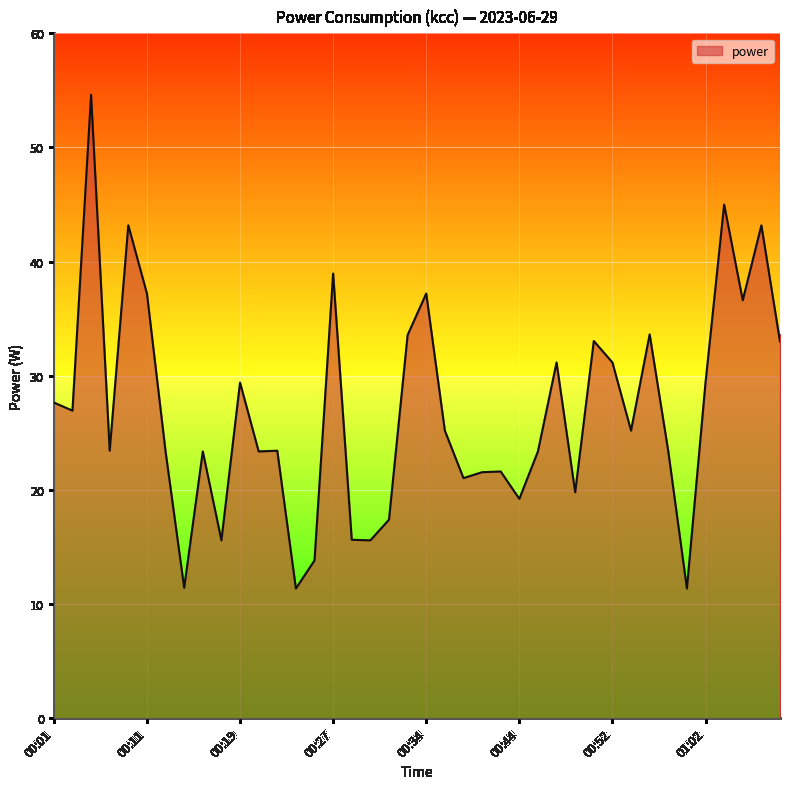

What is the maximum value shown in the chart?

54.6